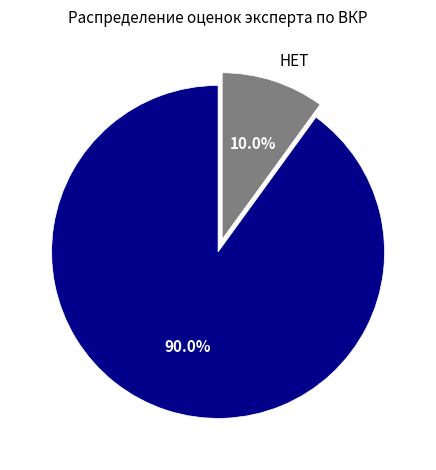

To the nearest percent, what portion does ДА represent?

90%